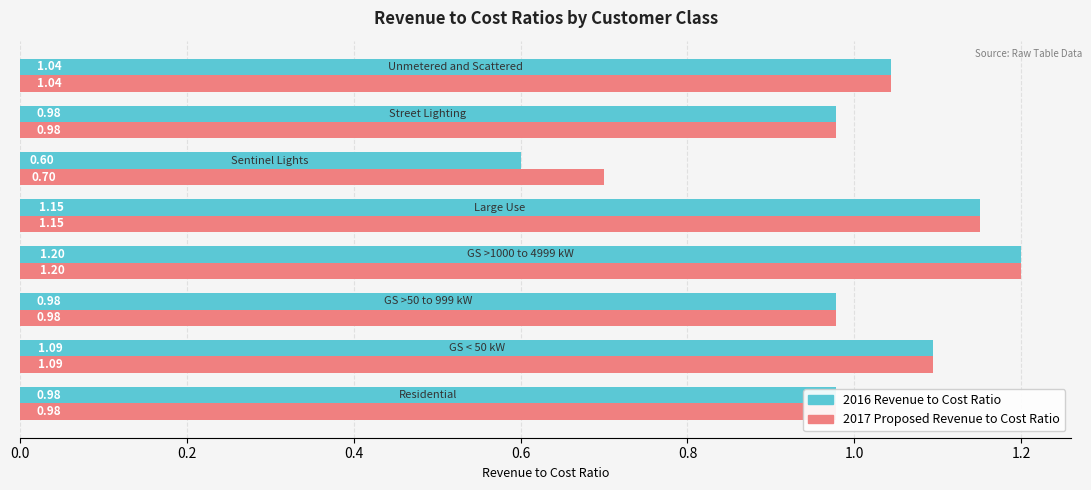

Which series has the largest total across all categories?

2017 Proposed Revenue to Cost Ratio